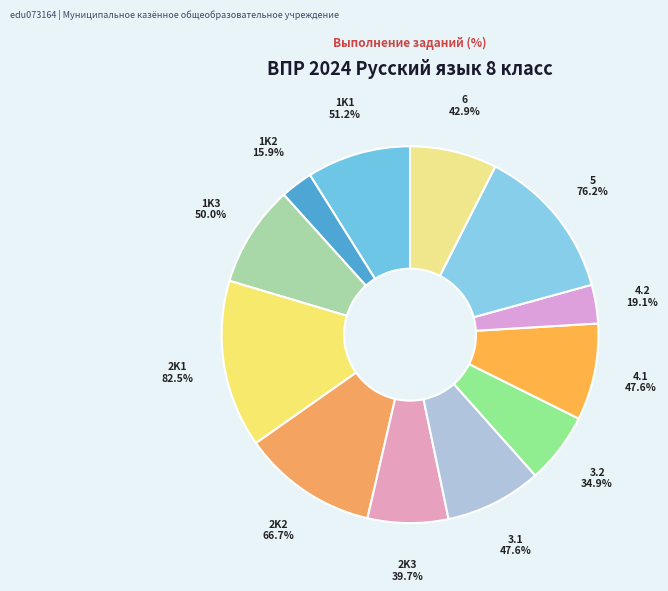

Which category has the smallest portion of the pie?

1K2